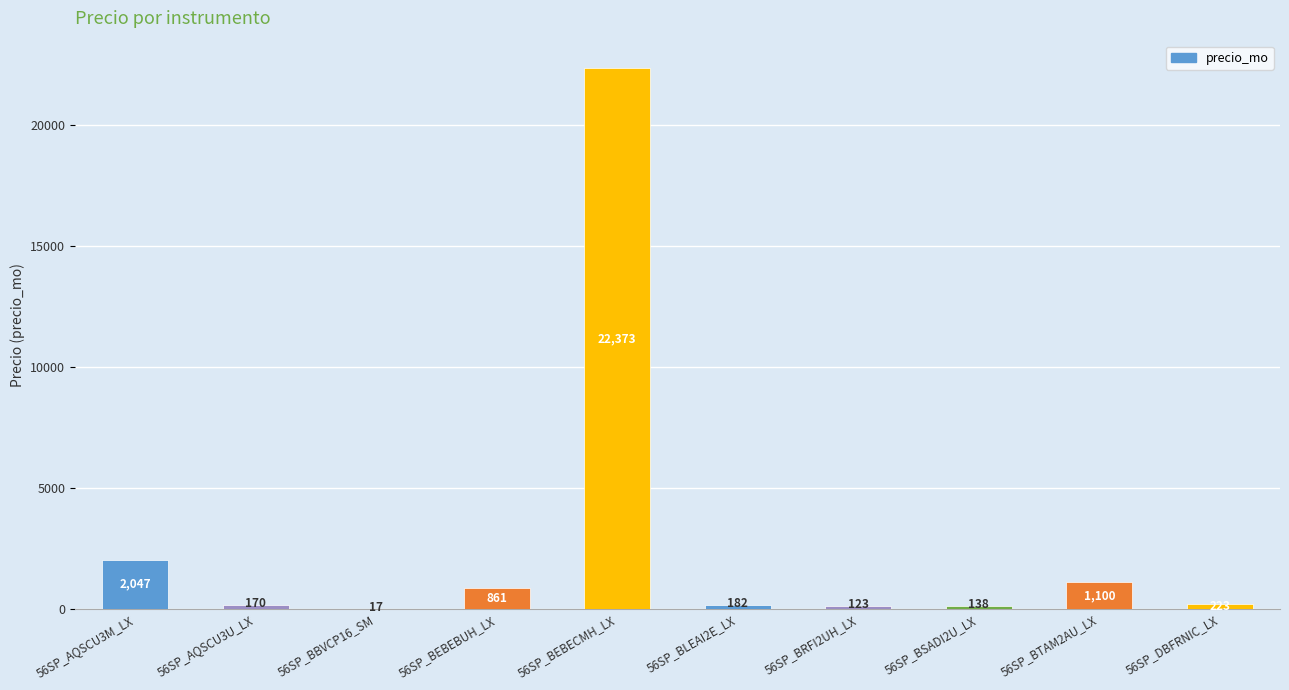

What is the approximate value at 56SP_BBVCP16_SM?

17.4